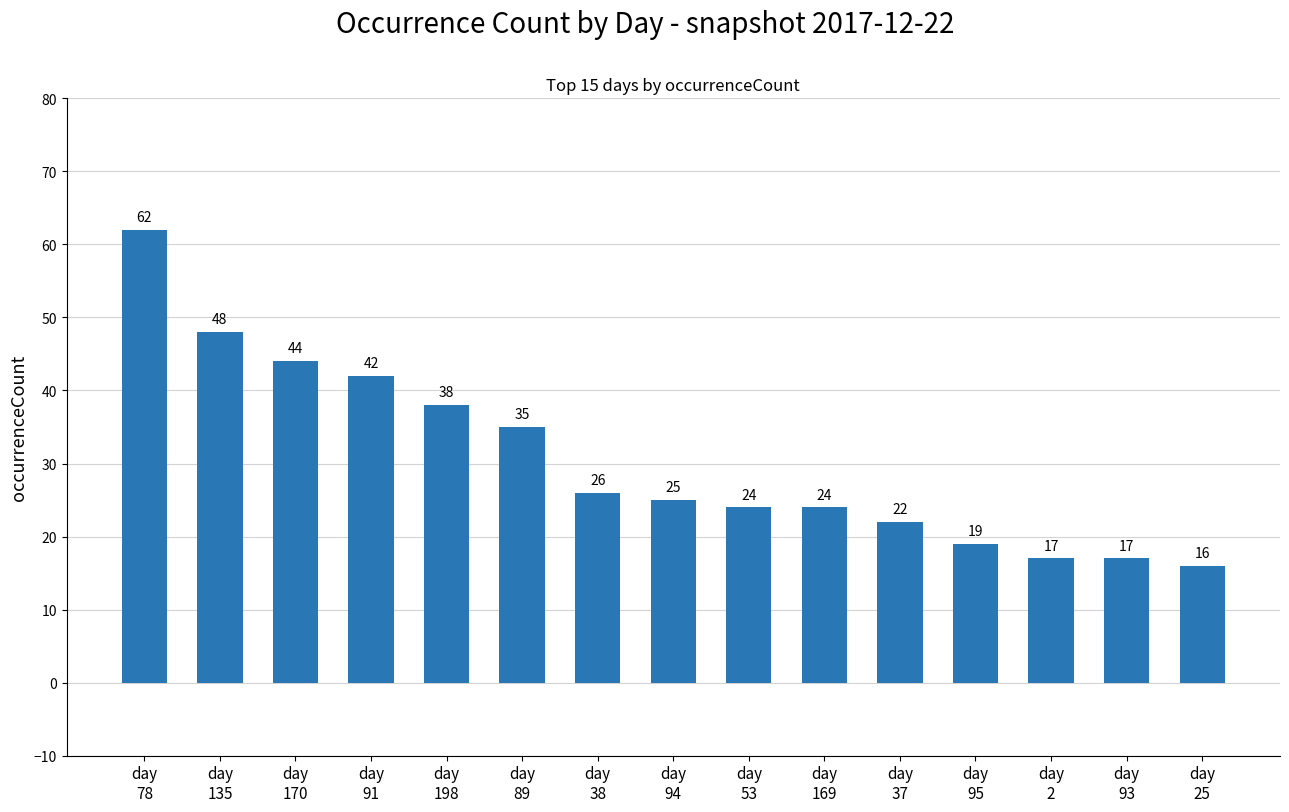

Which category has the lowest value across all series?

day
25